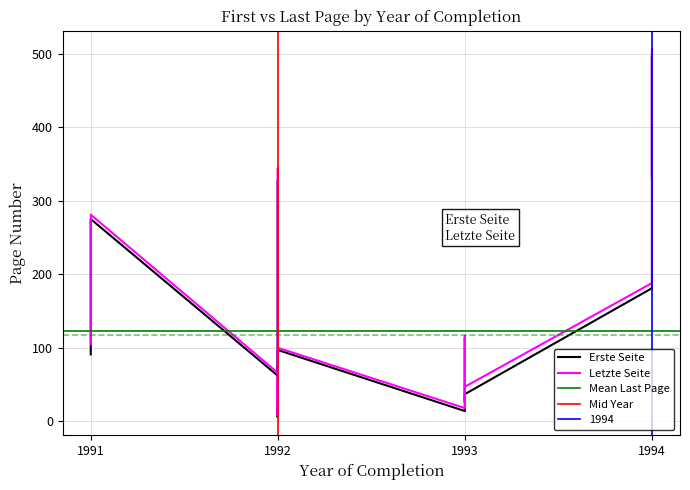

Rank the series by their maximum value, from highest to lowest.

Letzte Seite, Erste Seite